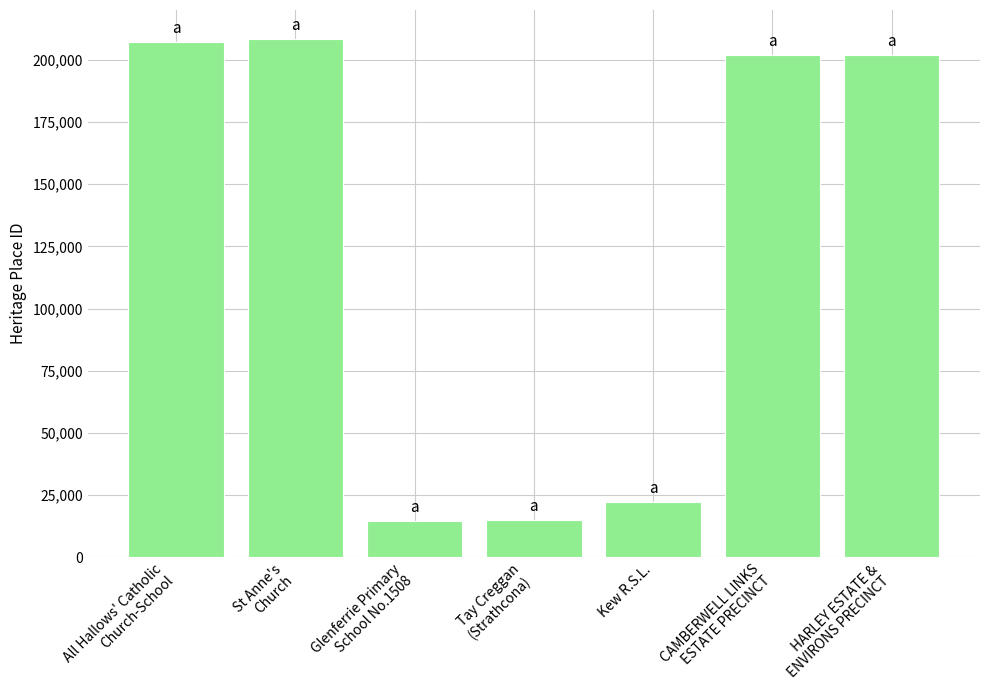

What is the greatest value displayed?

208311